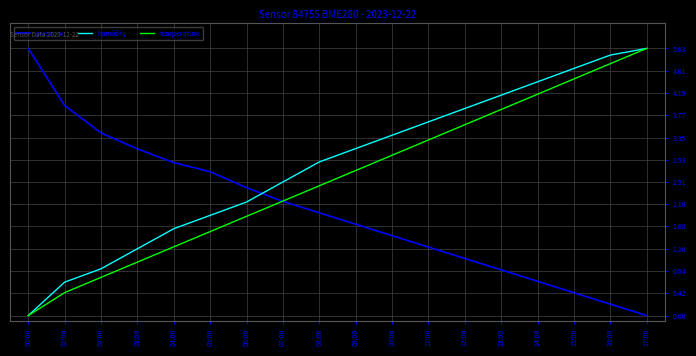

What is the difference between the maximum and second lowest values in the temperature series?

4.6